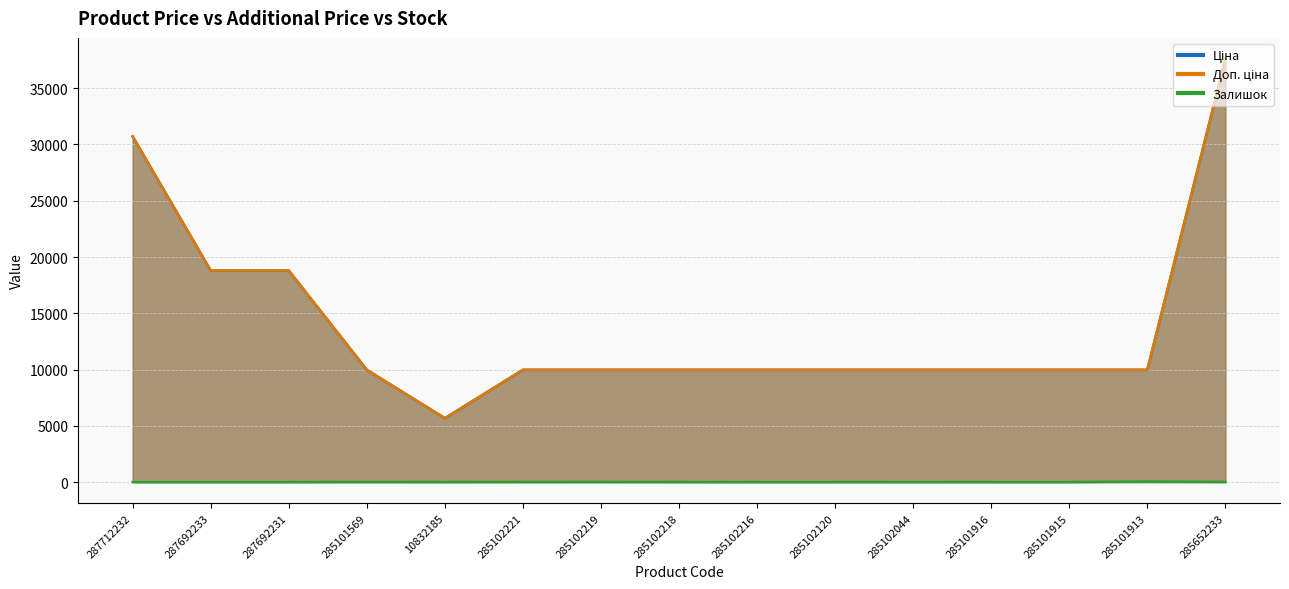

At which label does Ціна reach its peak?

285652233